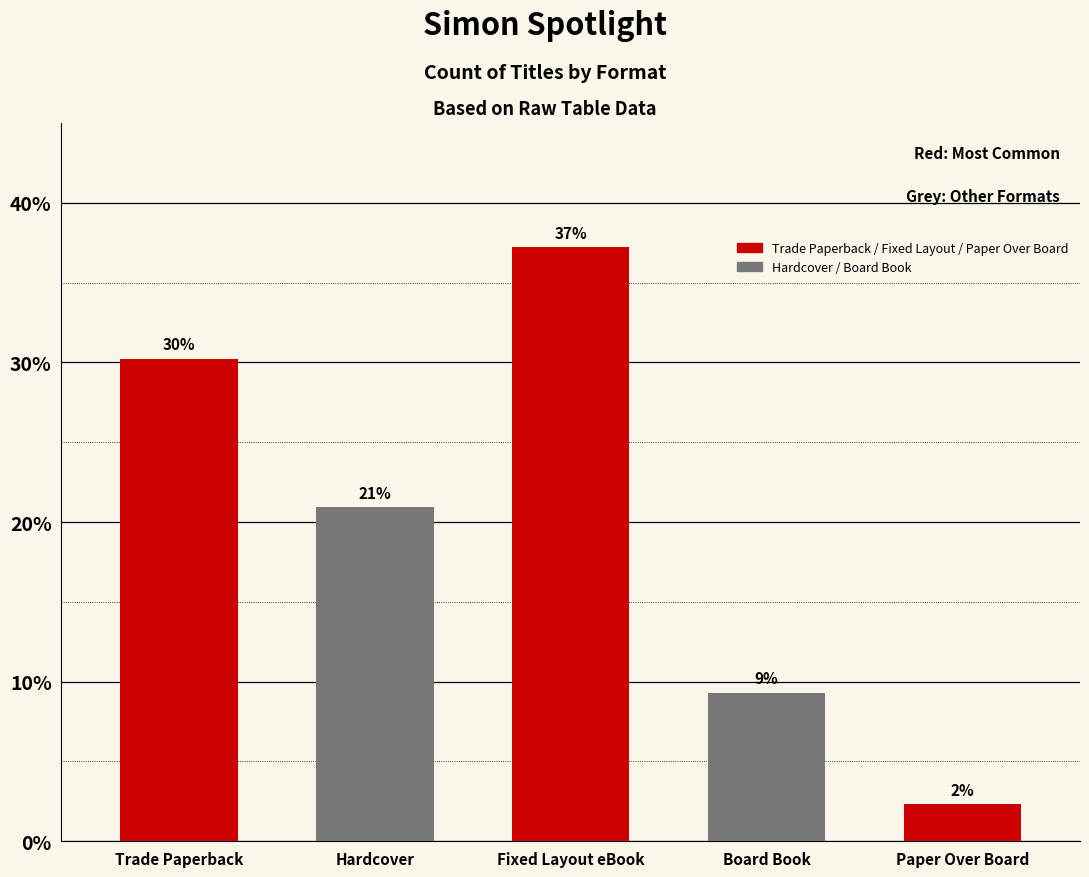

What is the label of the 4th bar from the left?

Board Book